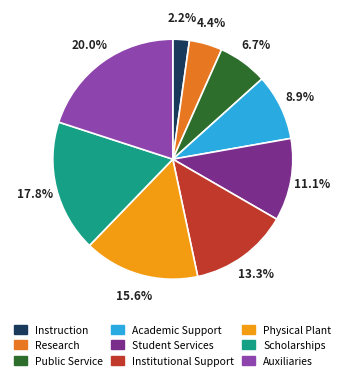

Does Scholarships account for over 50% of the chart?

No